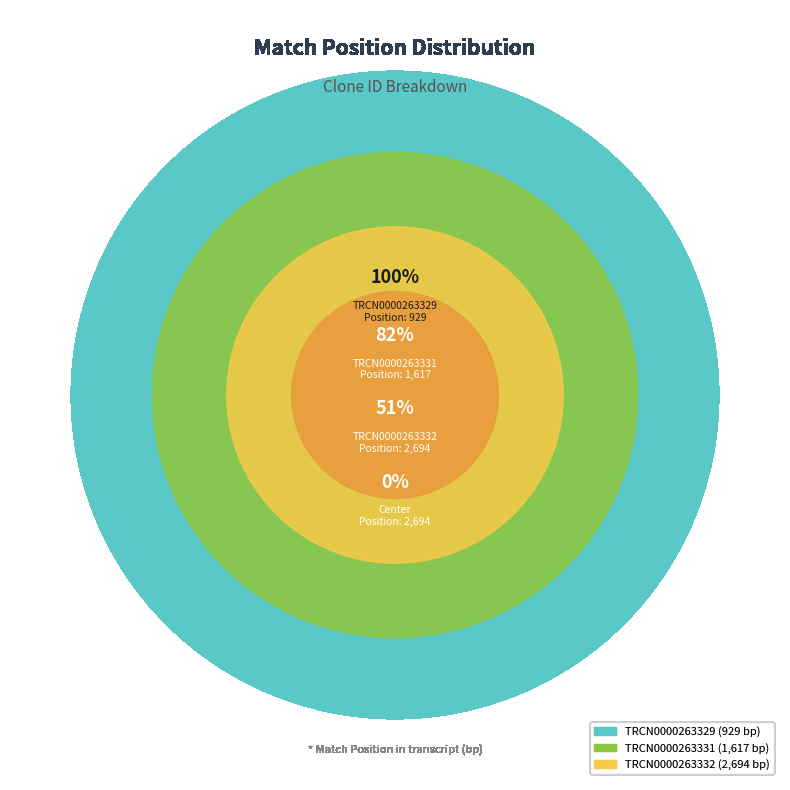

Which slice is the largest?

TRCN0000263332